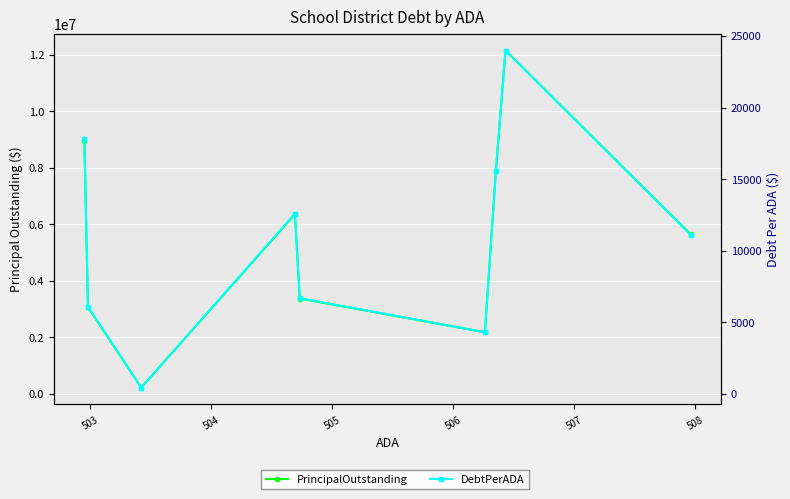

Is it true that PrincipalOutstanding equals 4050125.1 at 504?

False